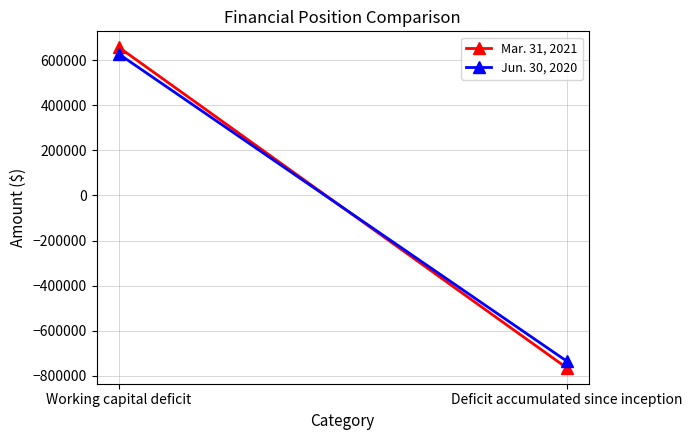

What is the sum of the Jun. 30, 2020 values at Working capital deficit and Deficit accumulated since inception?

-107060